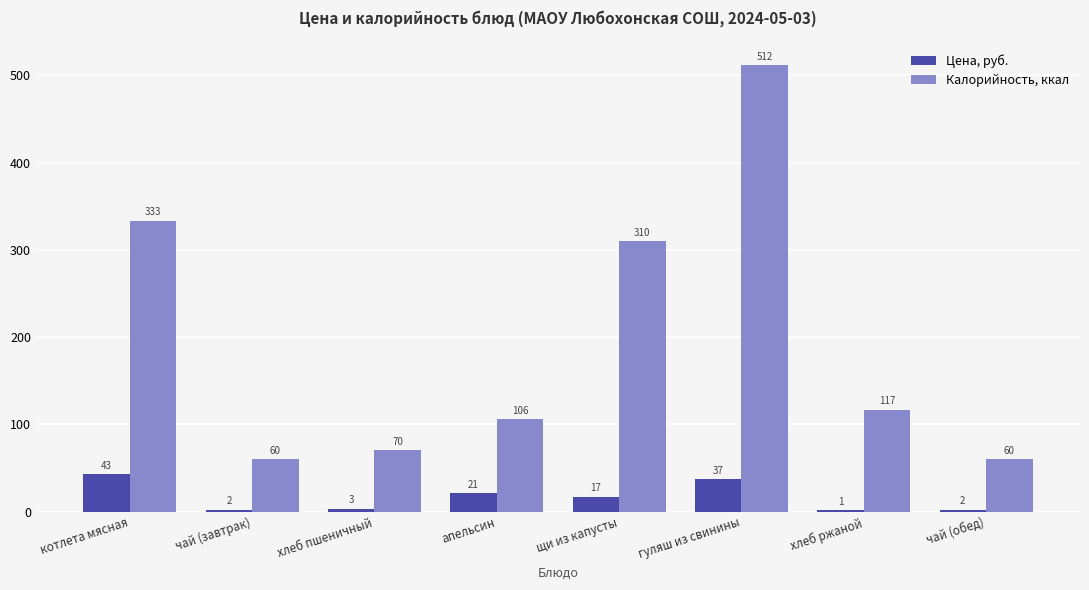

What is the total value across all series at щи из капусты?

327.0